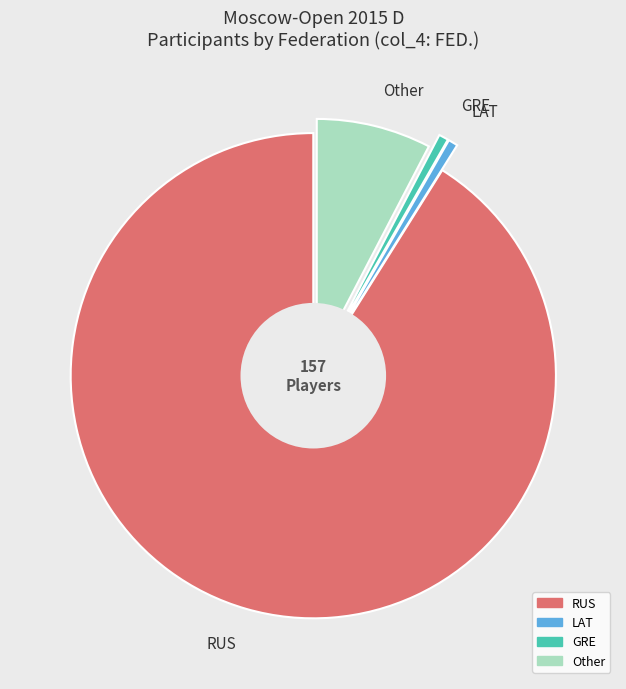

Combined, do Other and GRE account for over 50%?

No